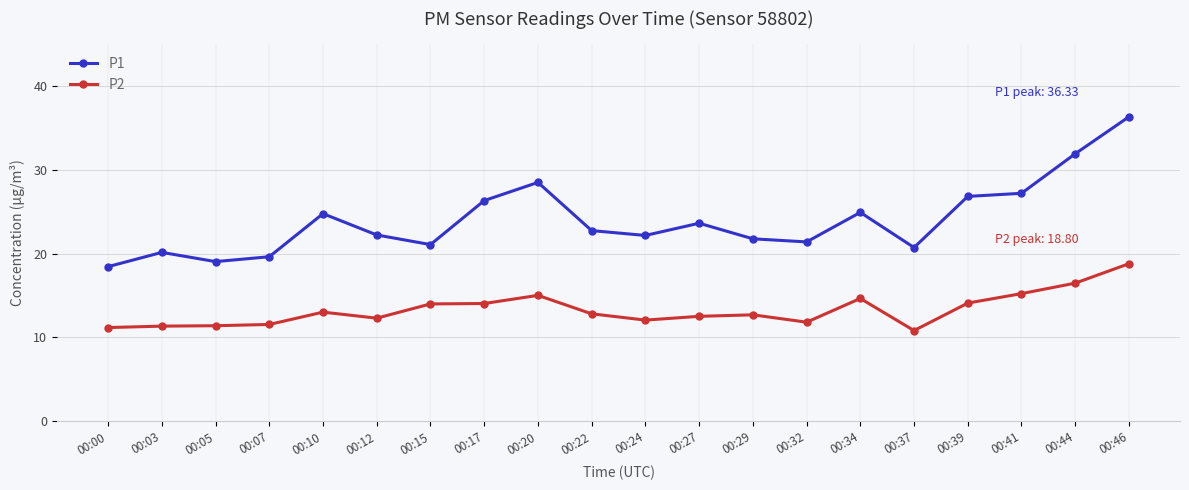

Is the value of P1 at 00:15 greater than the value of P2 at 00:03?

Yes